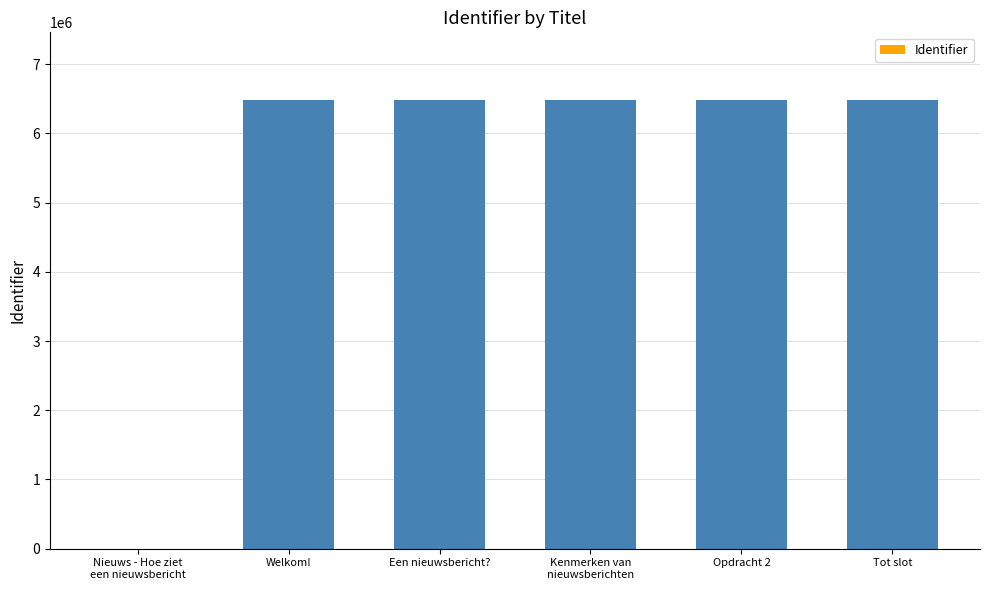

What is the difference between the values at Tot slot and Kenmerken van
nieuwsberichten?

28